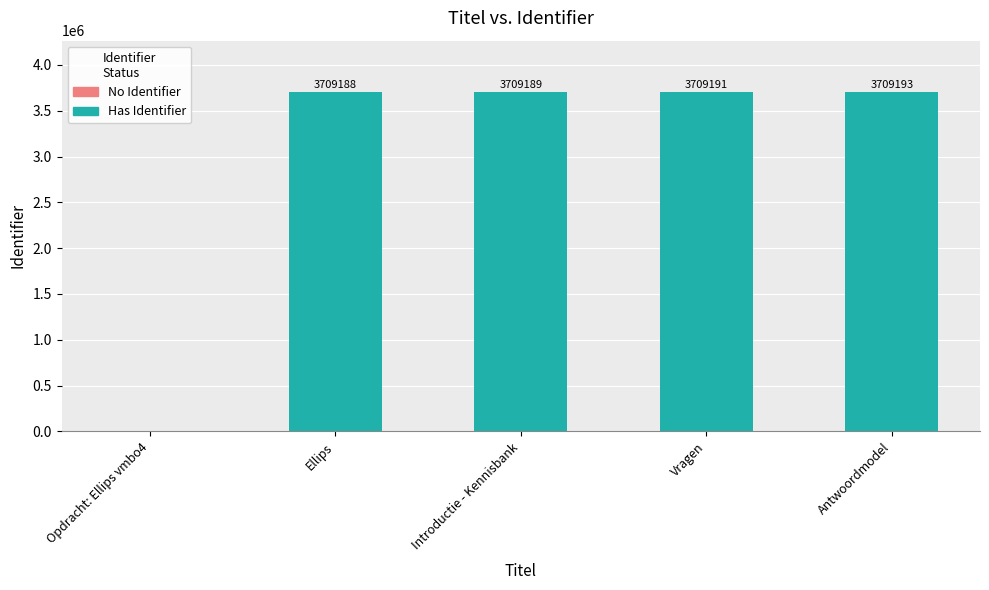

Does the chart contain stacked bars?

No